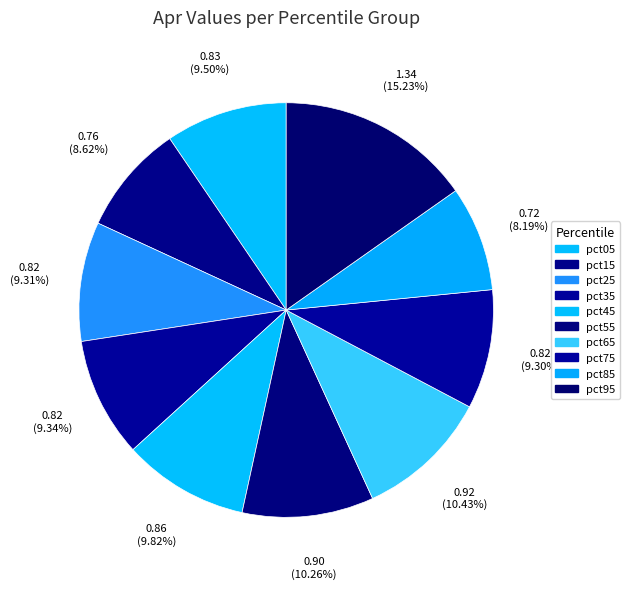

The pct35 slice represents 9% of the pie. True or false?

True